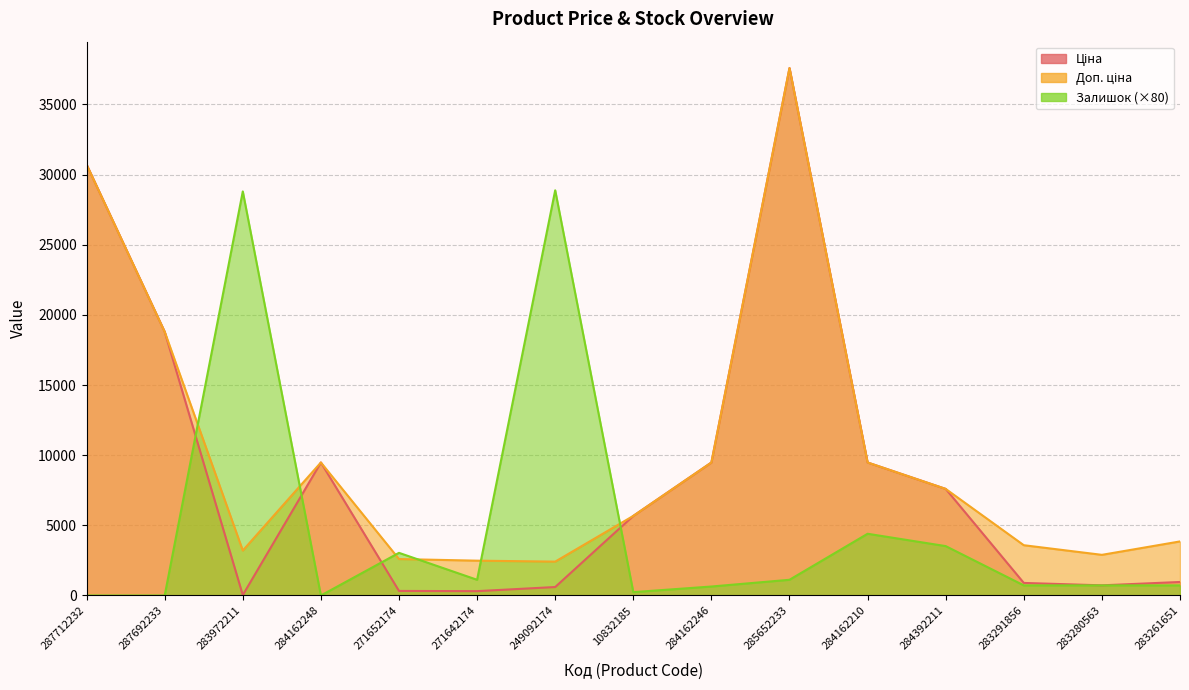

Which has a higher value, 271652174 or 10832185?

10832185